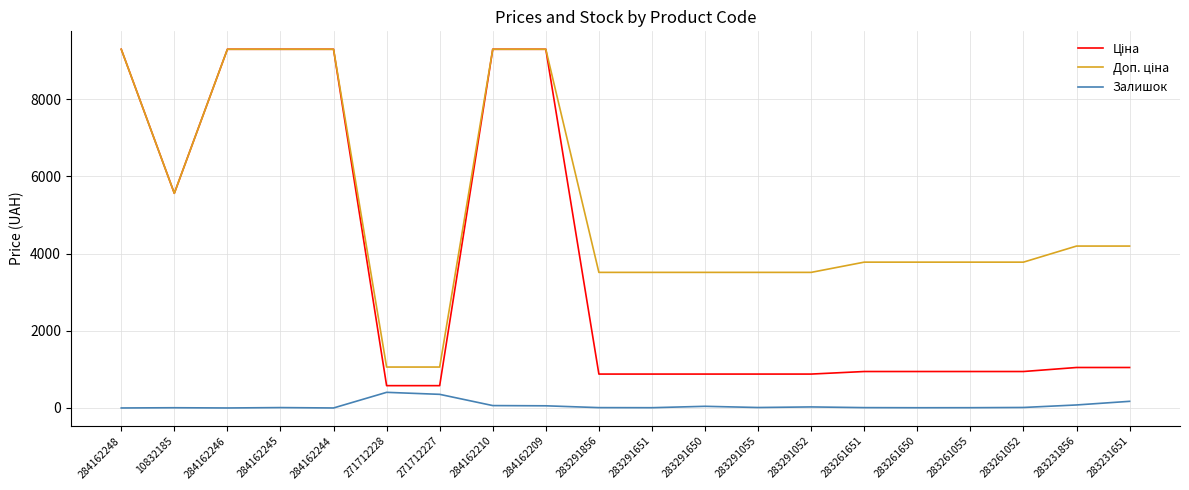

What is the maximum value shown in the chart?

9290.5